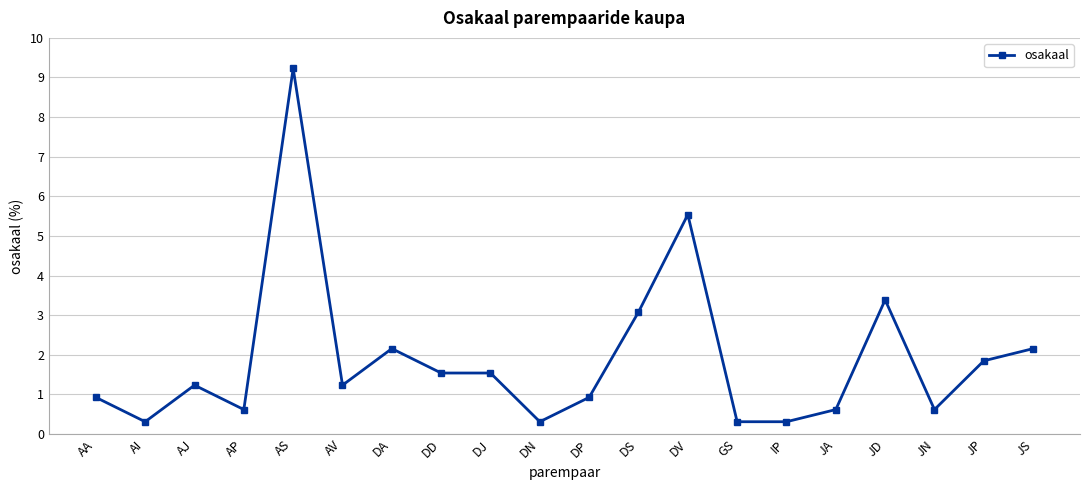

What is the ratio of the value at JD to the value at DD?

2.2